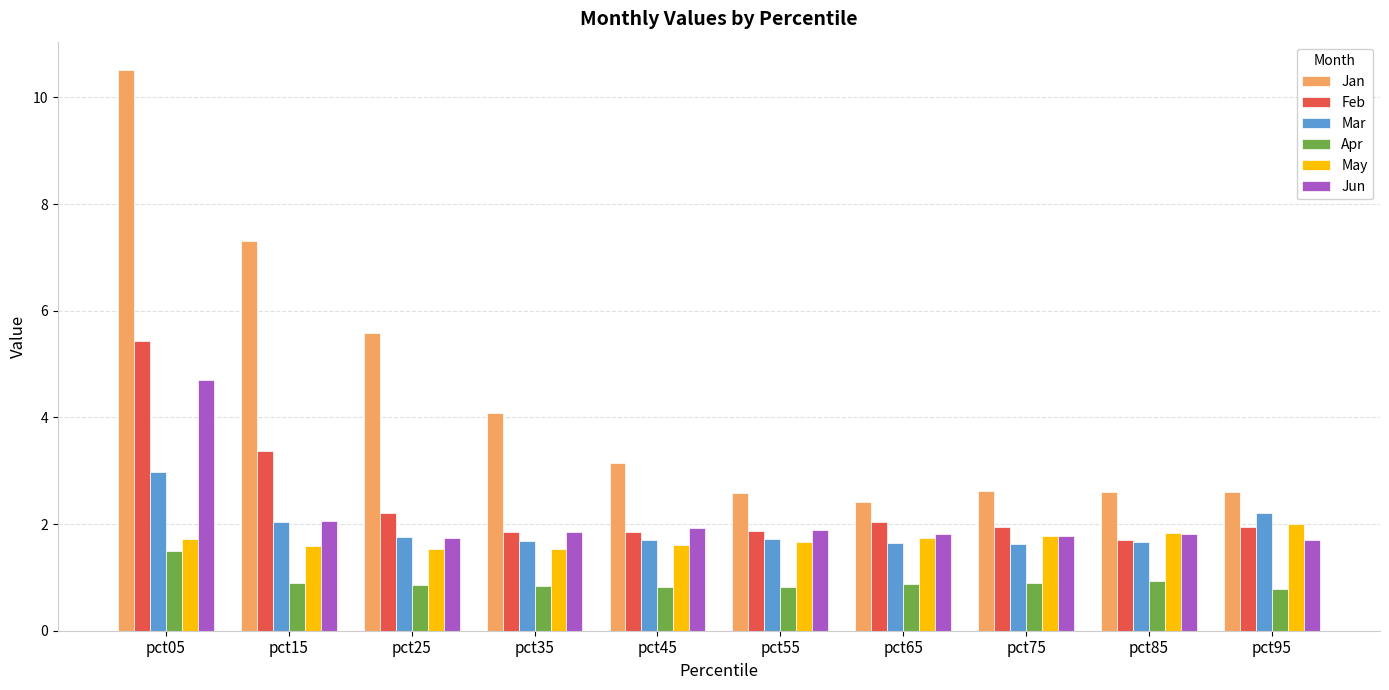

Does the chart contain stacked bars?

No